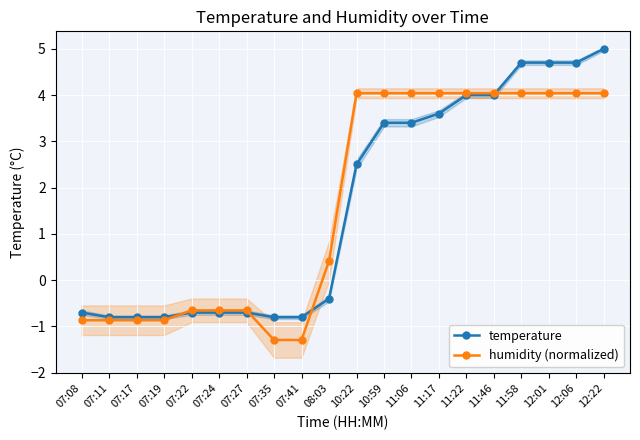

How many lines are shown in the chart?

2